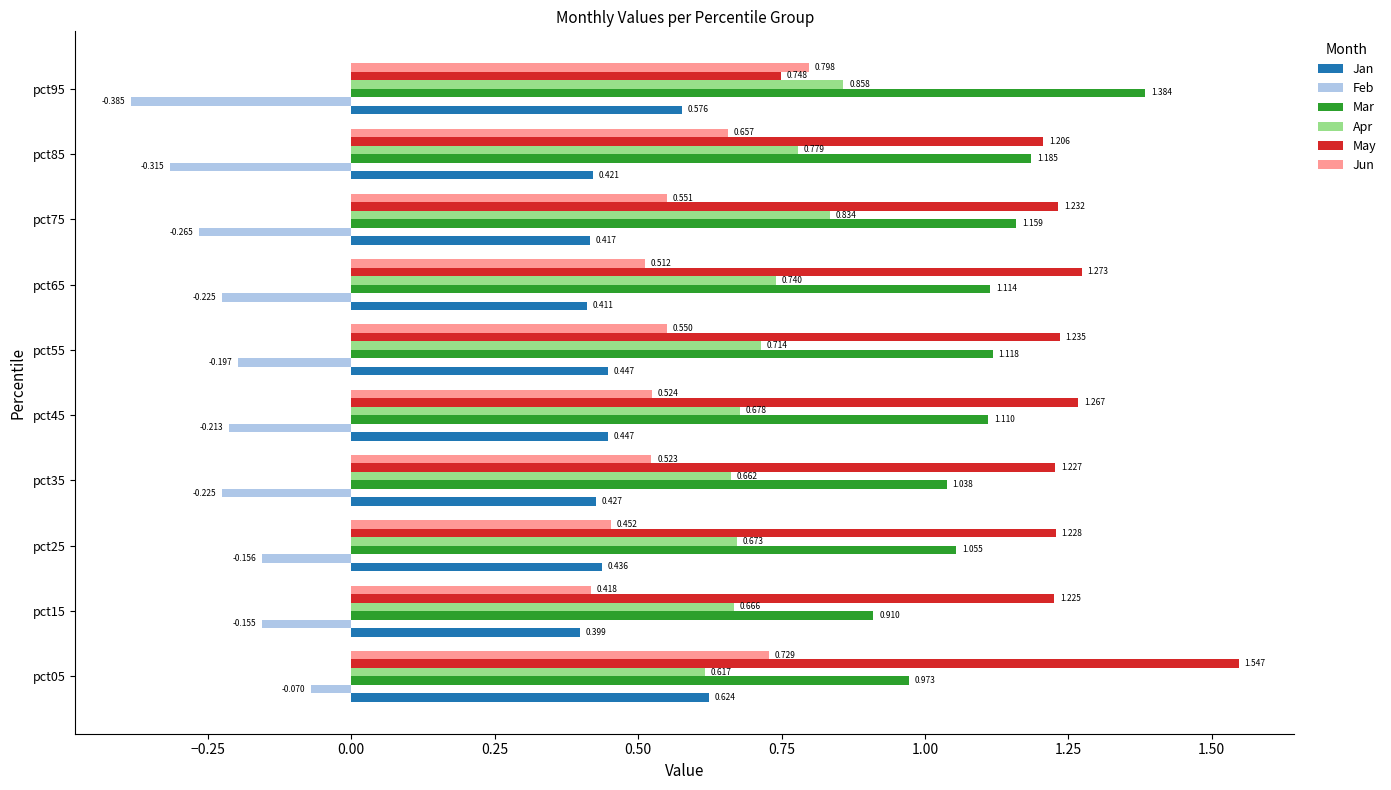

Which series has the largest range (max minus min)?

May